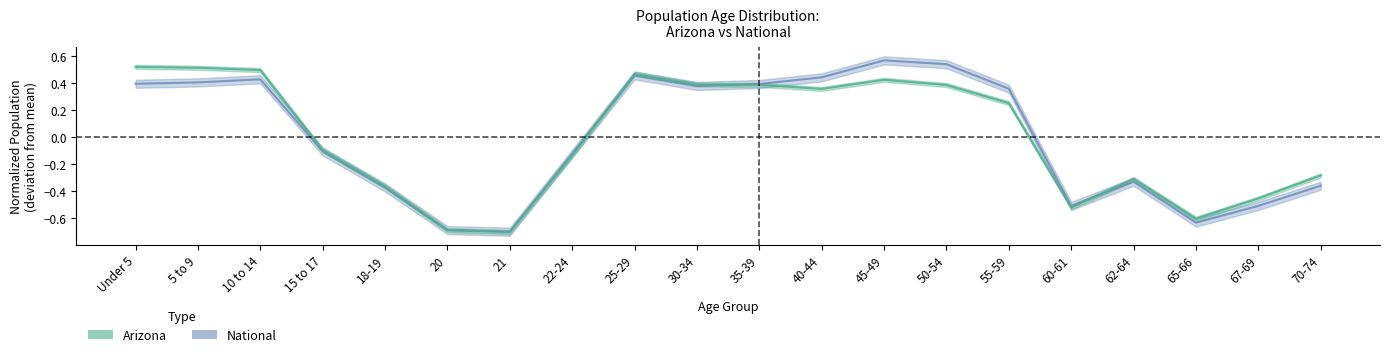

What is the difference between the second highest and minimum values in the Arizona series?

1.2